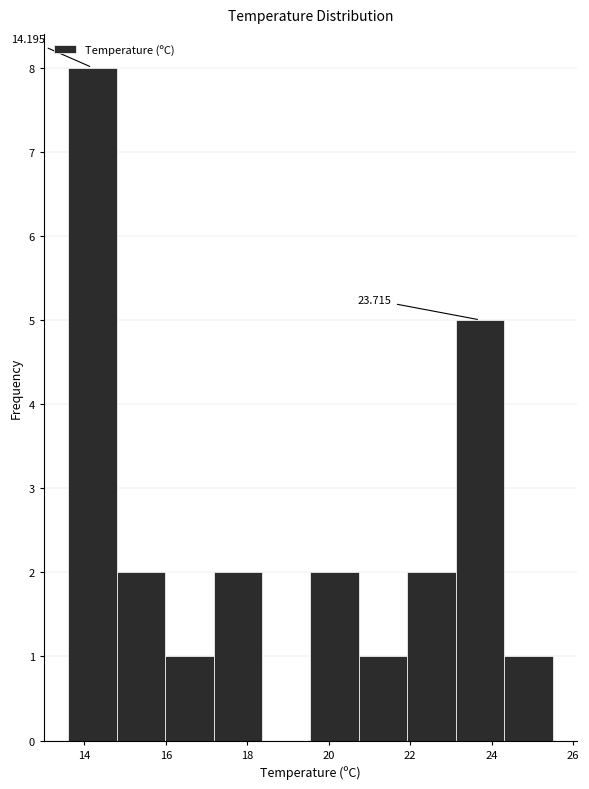

Which range on the x-axis has the tallest bar?

13.6 to 14.8